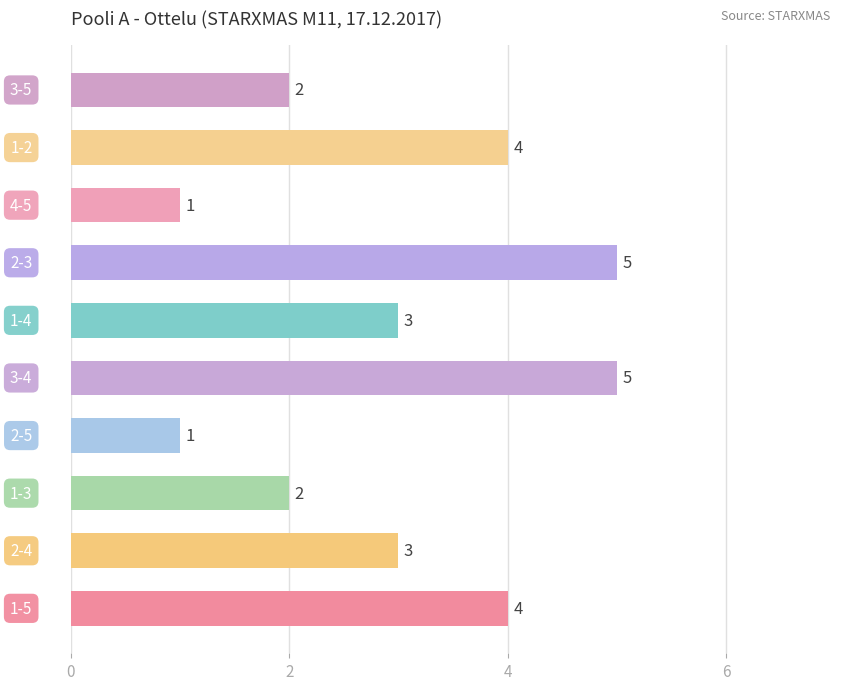

Are the bars horizontal?

Yes